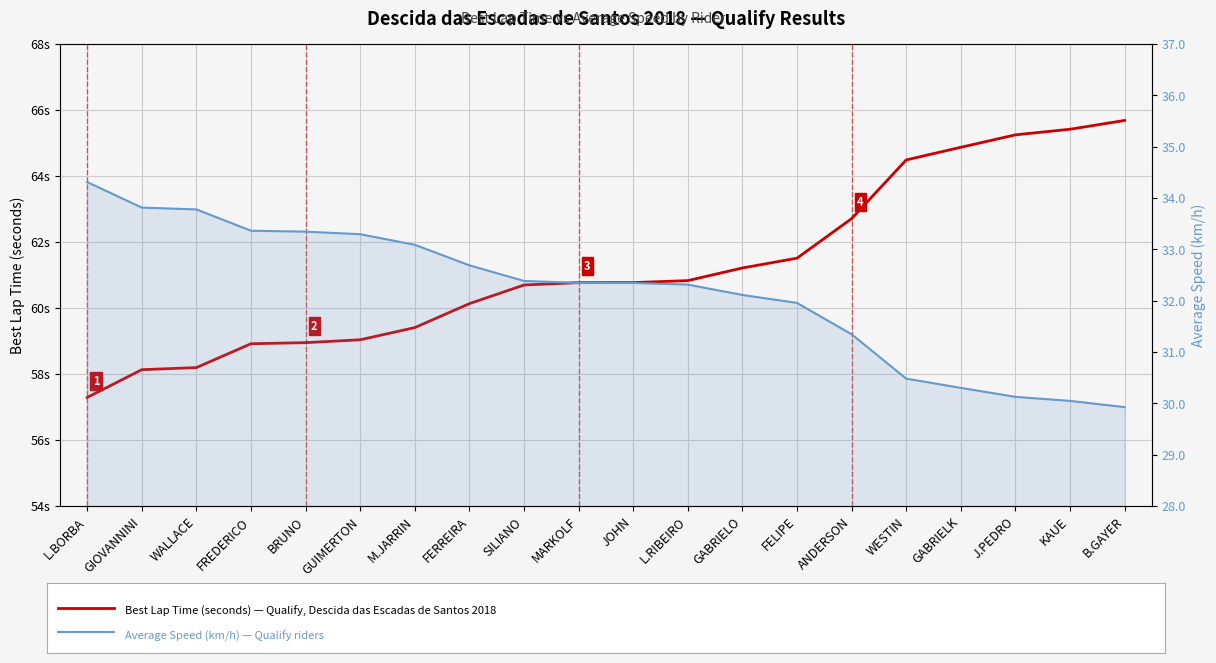

True or false: Average Speed (km/h) and Best Lap time (seconds) cross at least once.

False